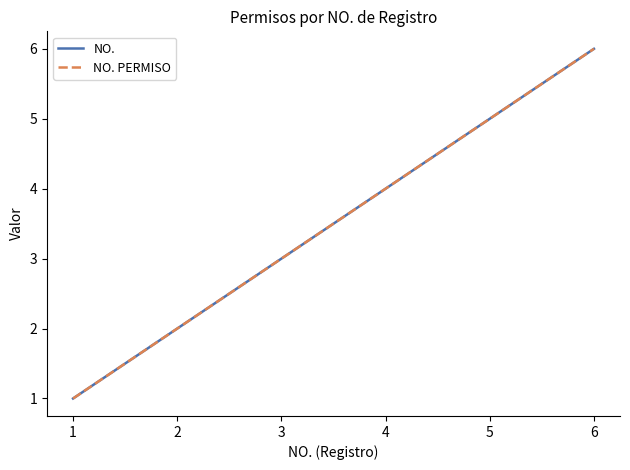

Does the chart display data point markers on the line(s)?

No